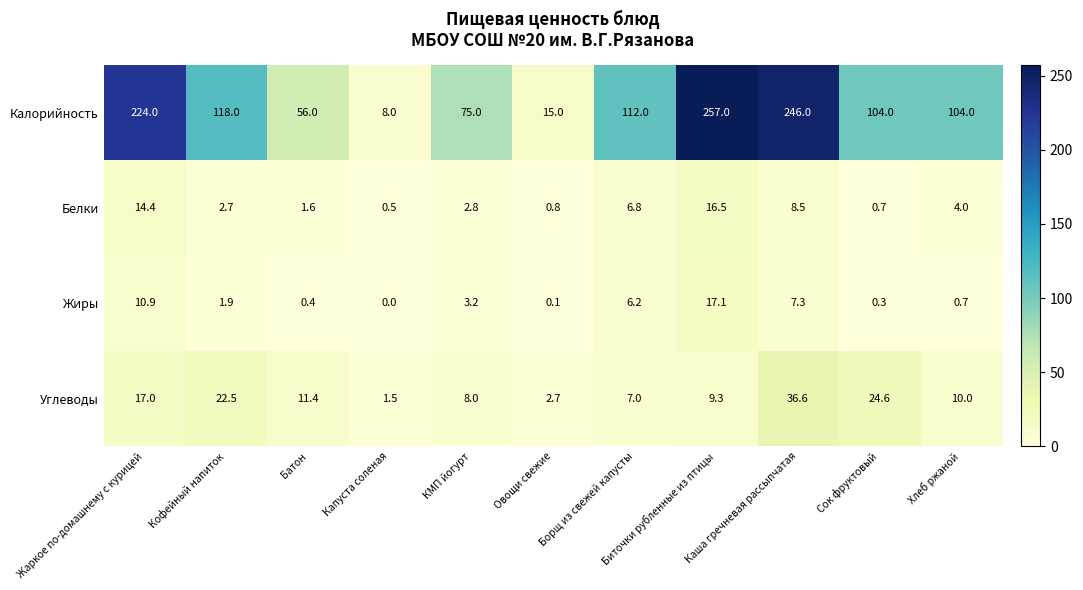

Is it true that Жиры equals 5.0 at Каша гречневая рассыпчатая?

False